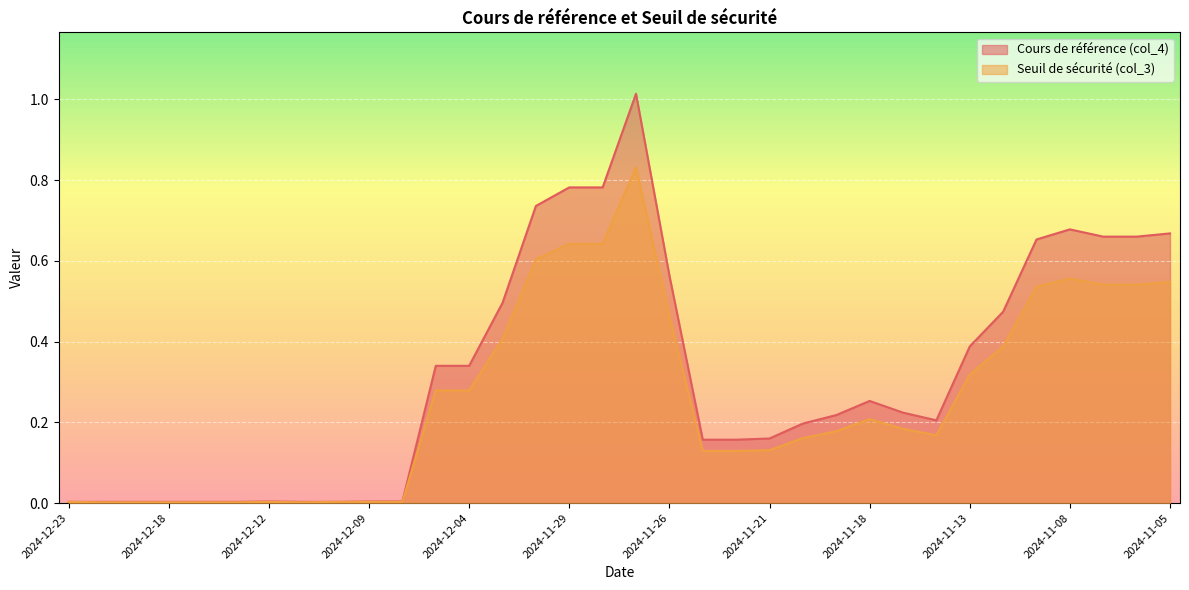

What position from the left is 2024-11-25?

20